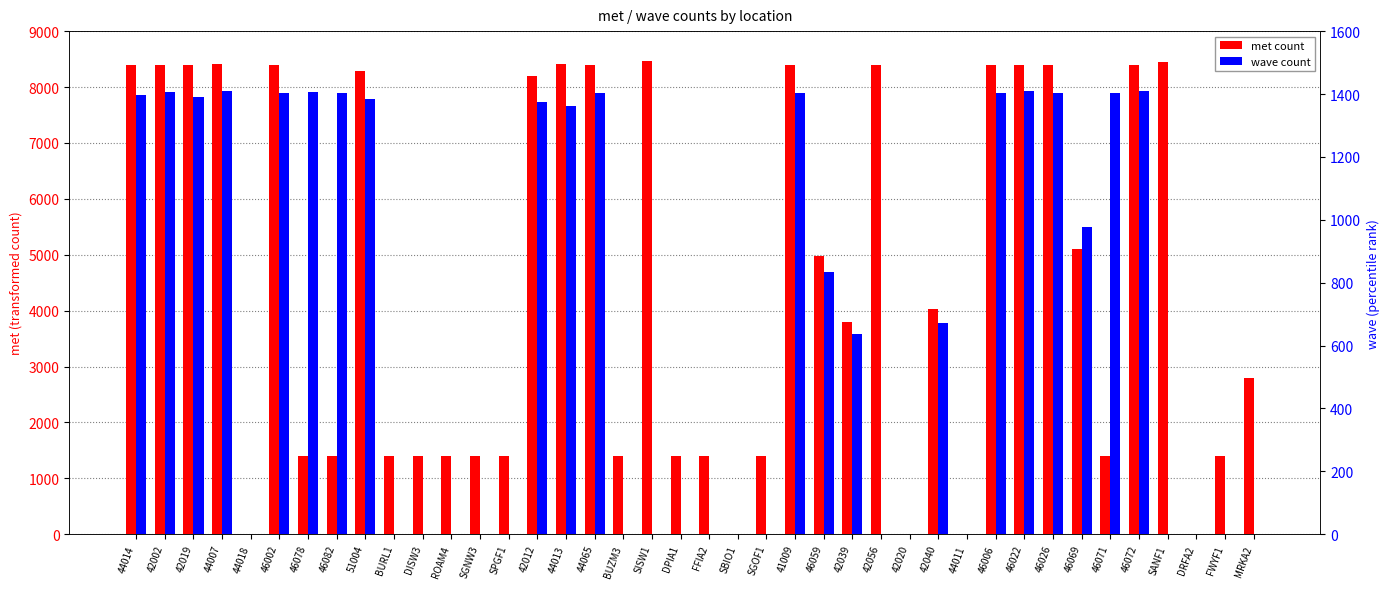

Between BUZM3 and FFIA2, which series saw the biggest shift?

met